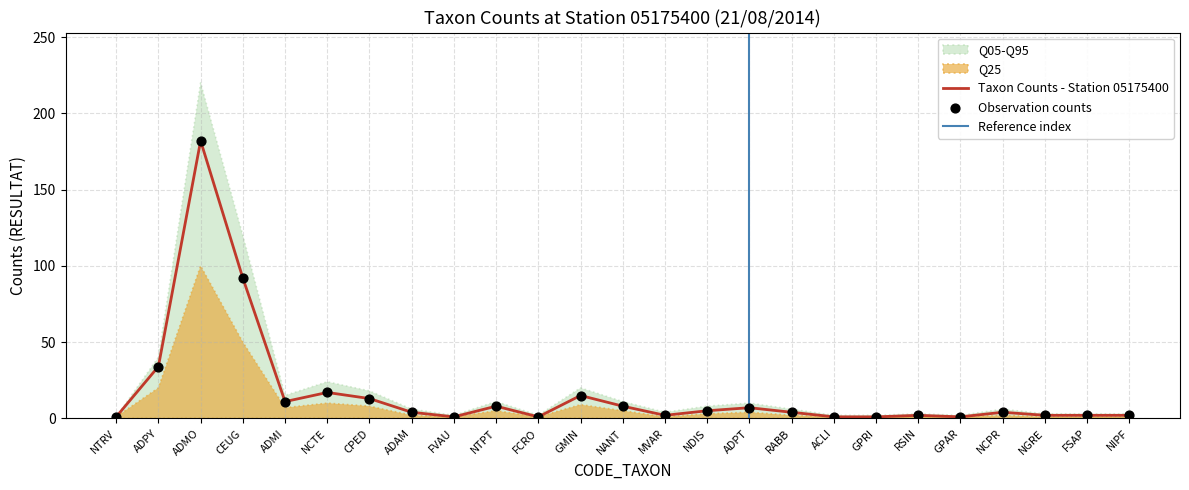

Which series contains the lowest Y value?

RESULTAT